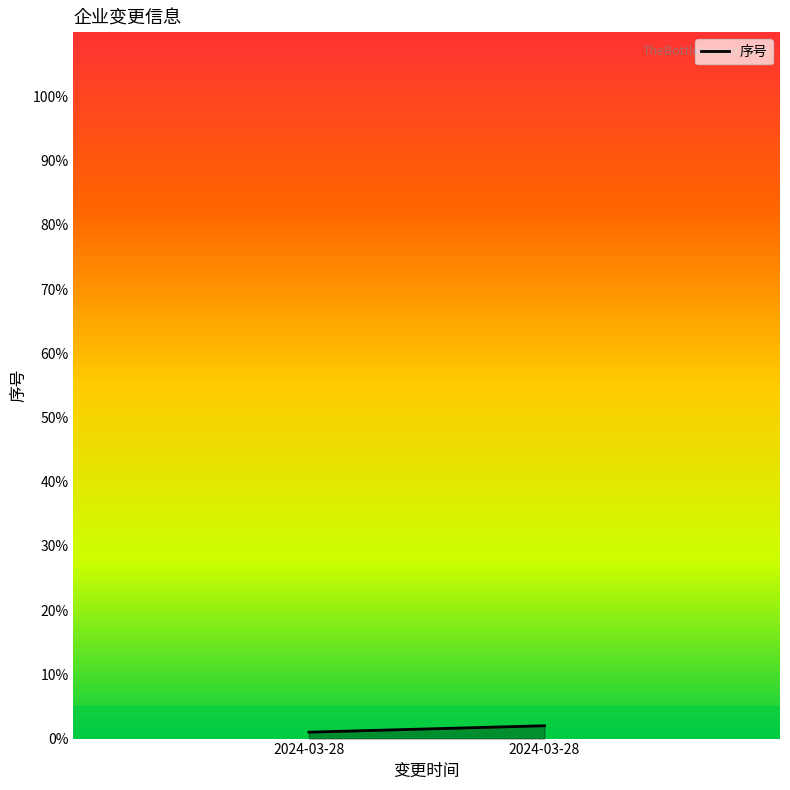

Between 2024-03-28 and 2024-03-28, which is larger?

2024-03-28